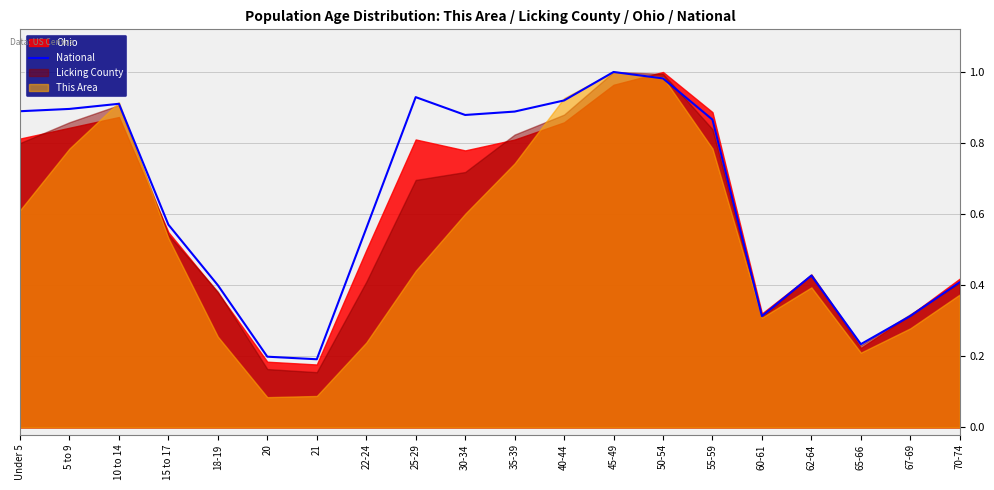

True or false: the data shows 0.3 at 21.

False